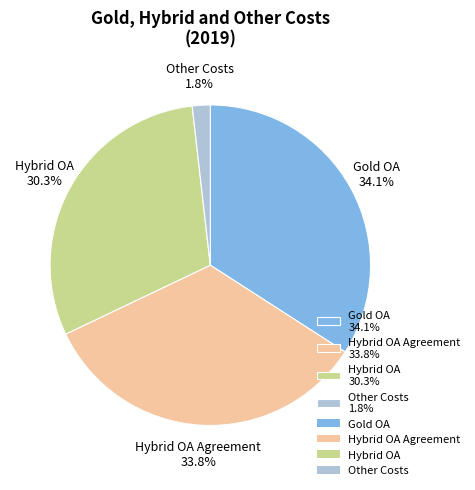

Is there any slice that represents more than half of the pie?

No